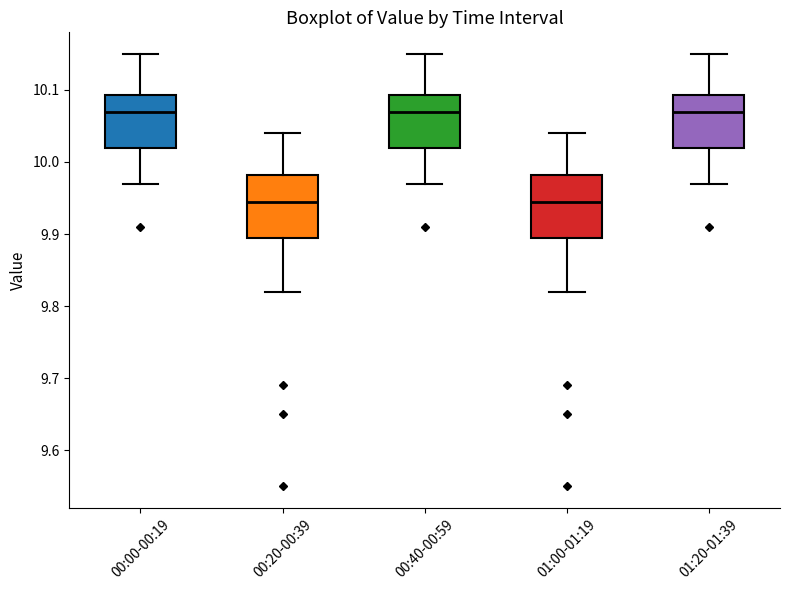

Reading left to right, transcribe this box plot: for each box, give where its median line is, the range the box spans, and where its two whiskers end, as read against the y-axis. The values are not printed on the chart, so give them approximately, as read against the axis.

00:00-00:19: median 10.07, box 10.02 to 10.09, whiskers 9.97 to 10.15
00:20-00:39: median 9.95, box 9.90 to 9.98, whiskers 9.82 to 10.04
00:40-00:59: median 10.07, box 10.02 to 10.09, whiskers 9.97 to 10.15
01:00-01:19: median 9.95, box 9.90 to 9.98, whiskers 9.82 to 10.04
01:20-01:39: median 10.07, box 10.02 to 10.09, whiskers 9.97 to 10.15